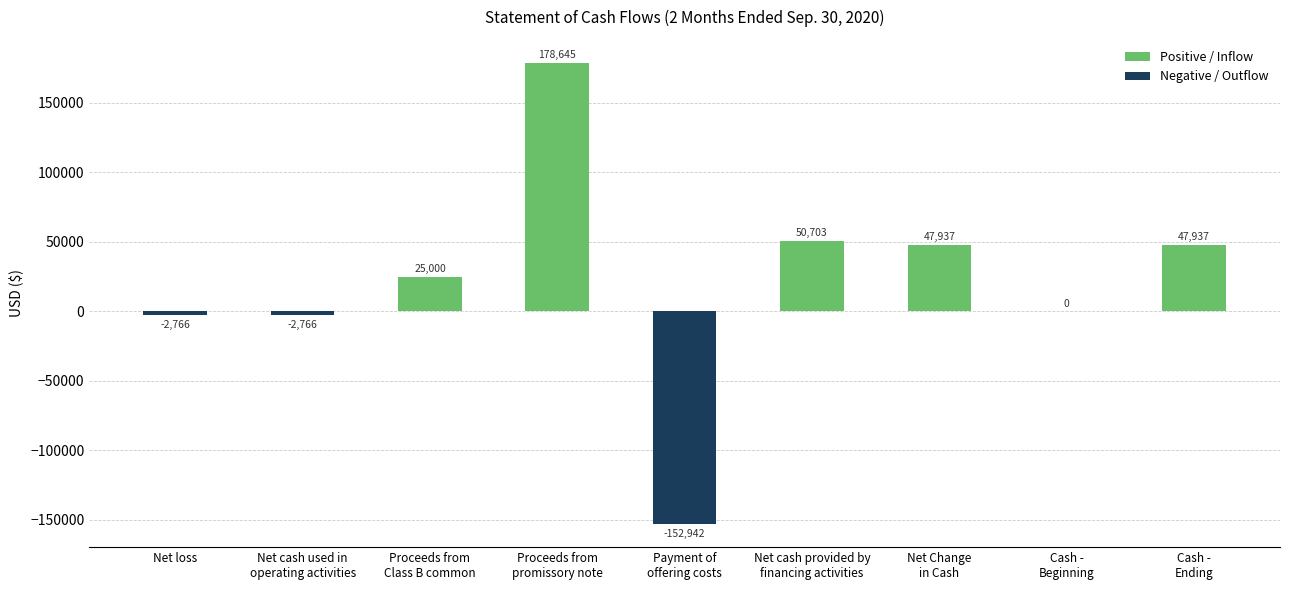

What is the sum of all values?

191748